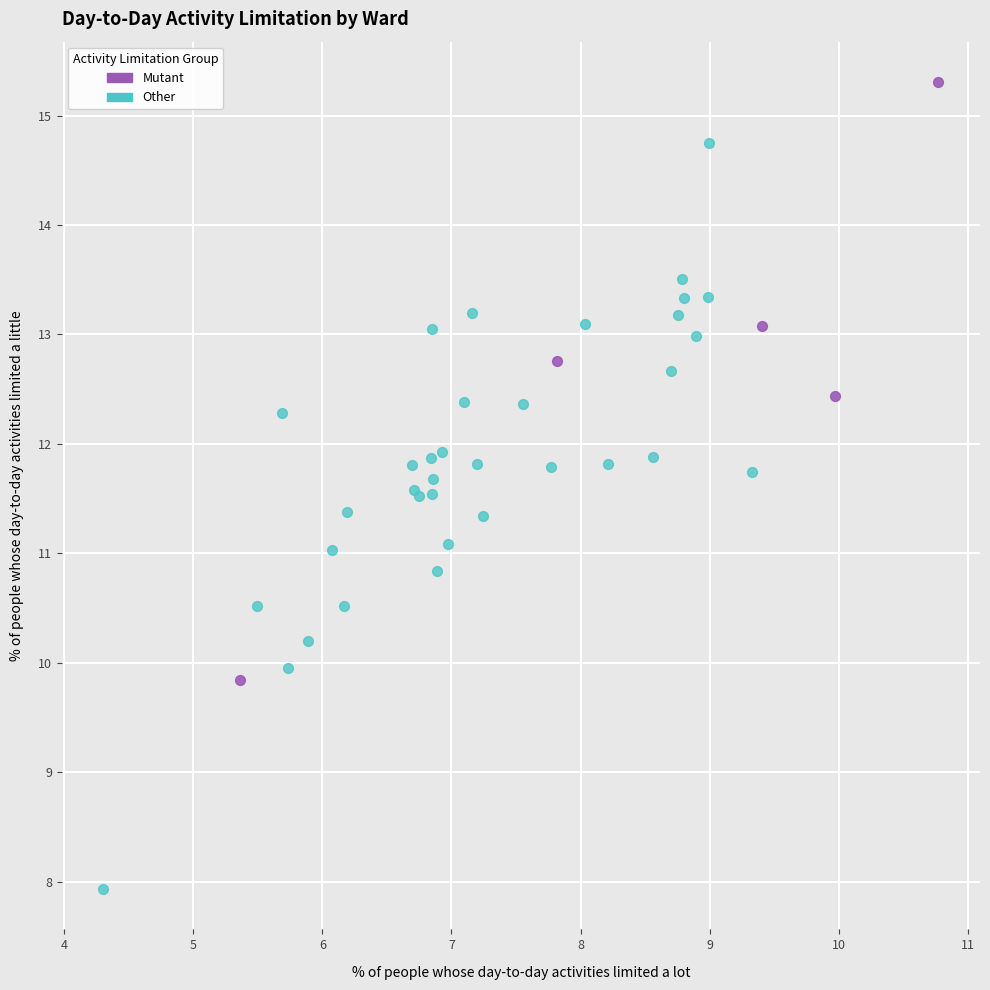

Which series has the widest spread of Y values?

Other